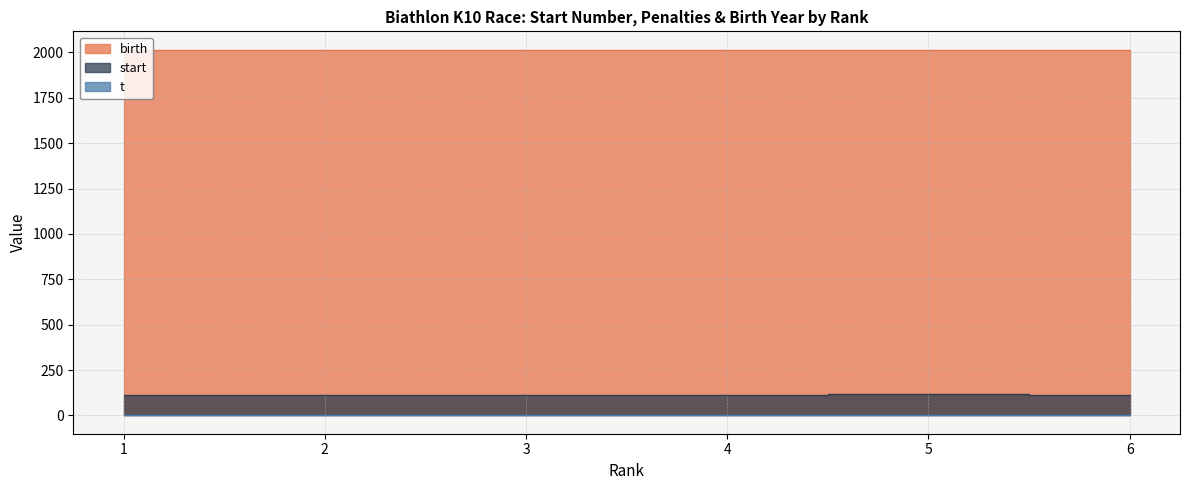

The value of start at 5 is 116. True or false?

True